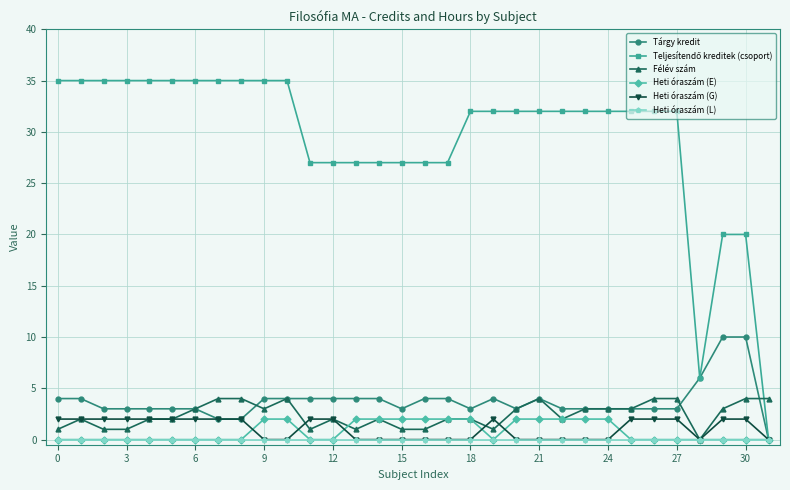

What is the value of the Félév szám point at the 8th from the left?

4